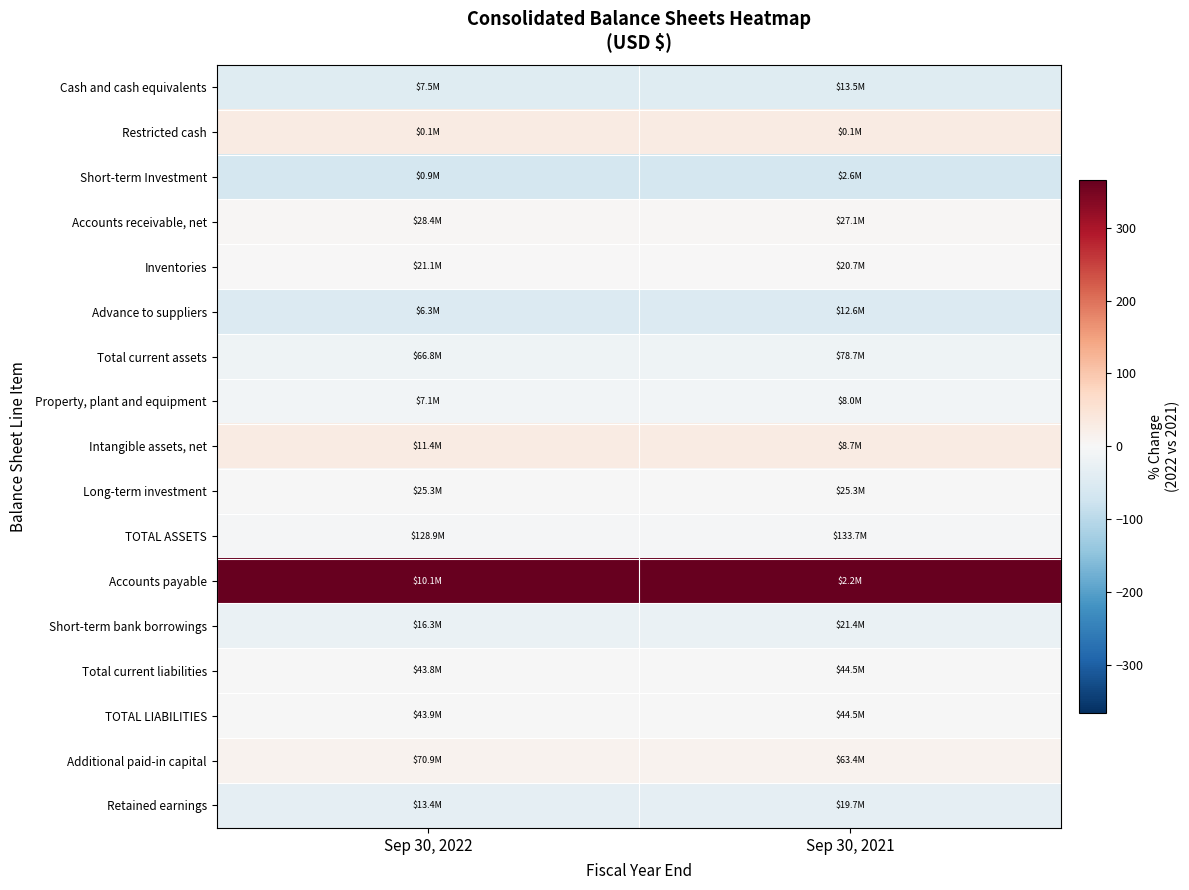

What is the spread (max minus min) of values at Sep 30, 2022?

430.4